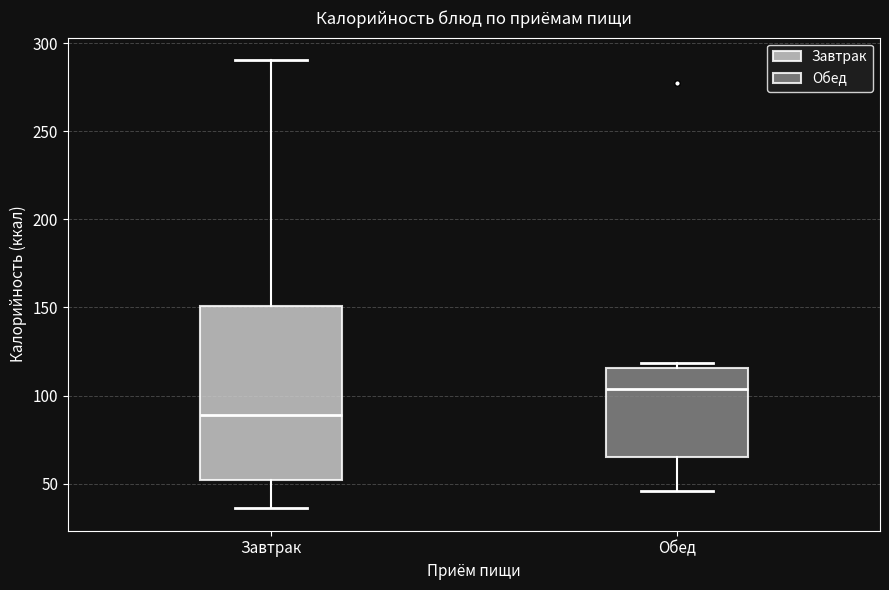

Comparing the boxes themselves (not the whiskers), which one is the tallest?

Завтрак